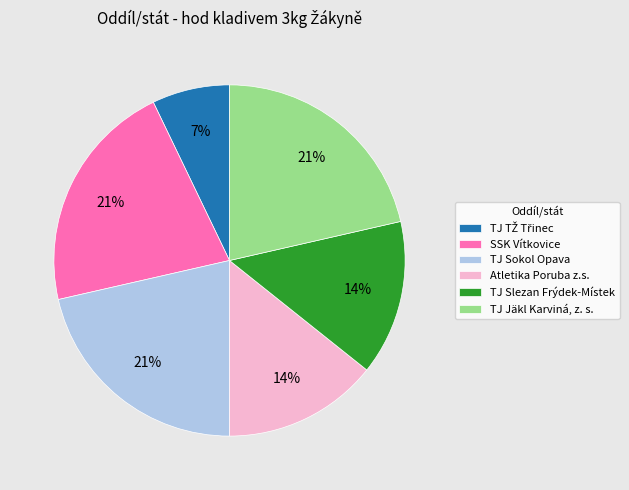

Approximately how many times larger is the value at TJ Slezan Frýdek-Místek compared to SSK Vítkovice?

0.7